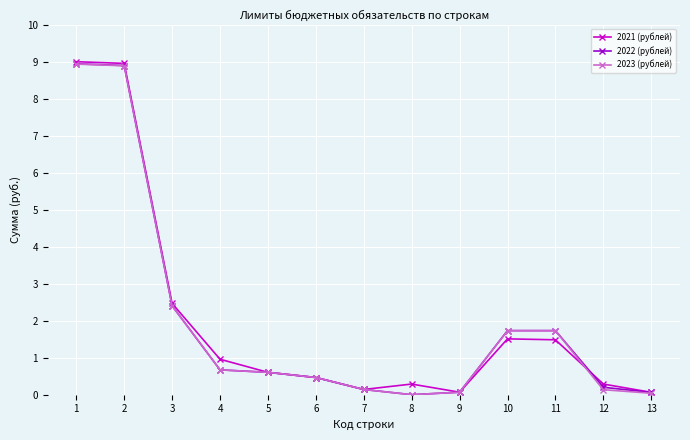

What is the total value across all series at 4?

2.3